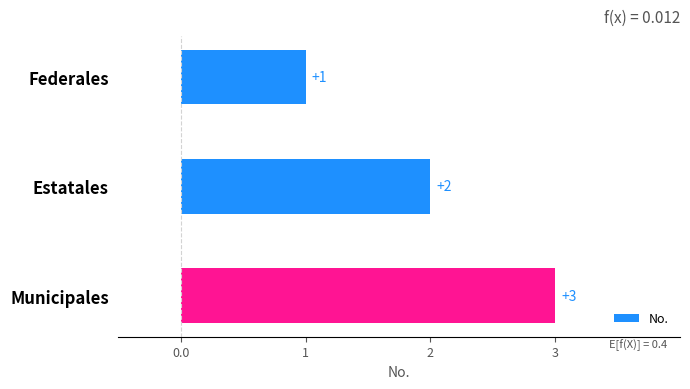

How many data points are less than 2?

1